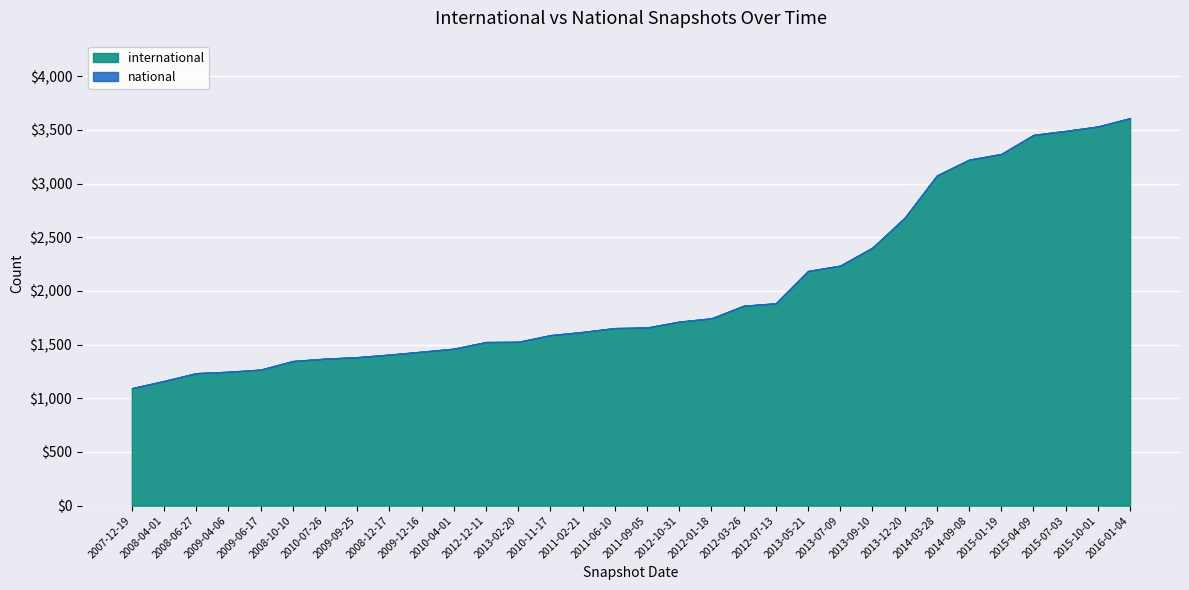

What are all the series names shown in the legend?

international, national